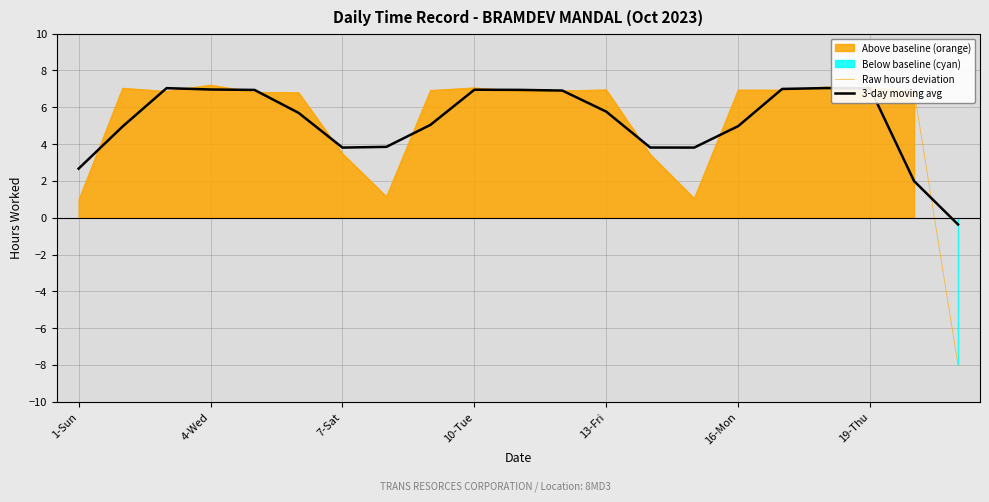

Which series changed the most between 10 and 11?

3-day moving avg